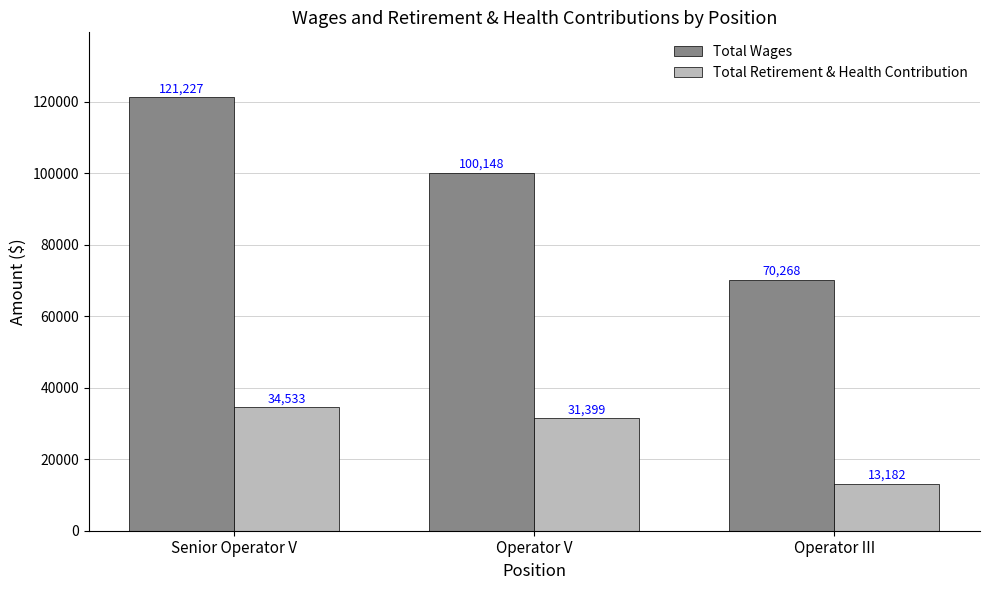

At which category is the sum across all series the highest?

Senior Operator V